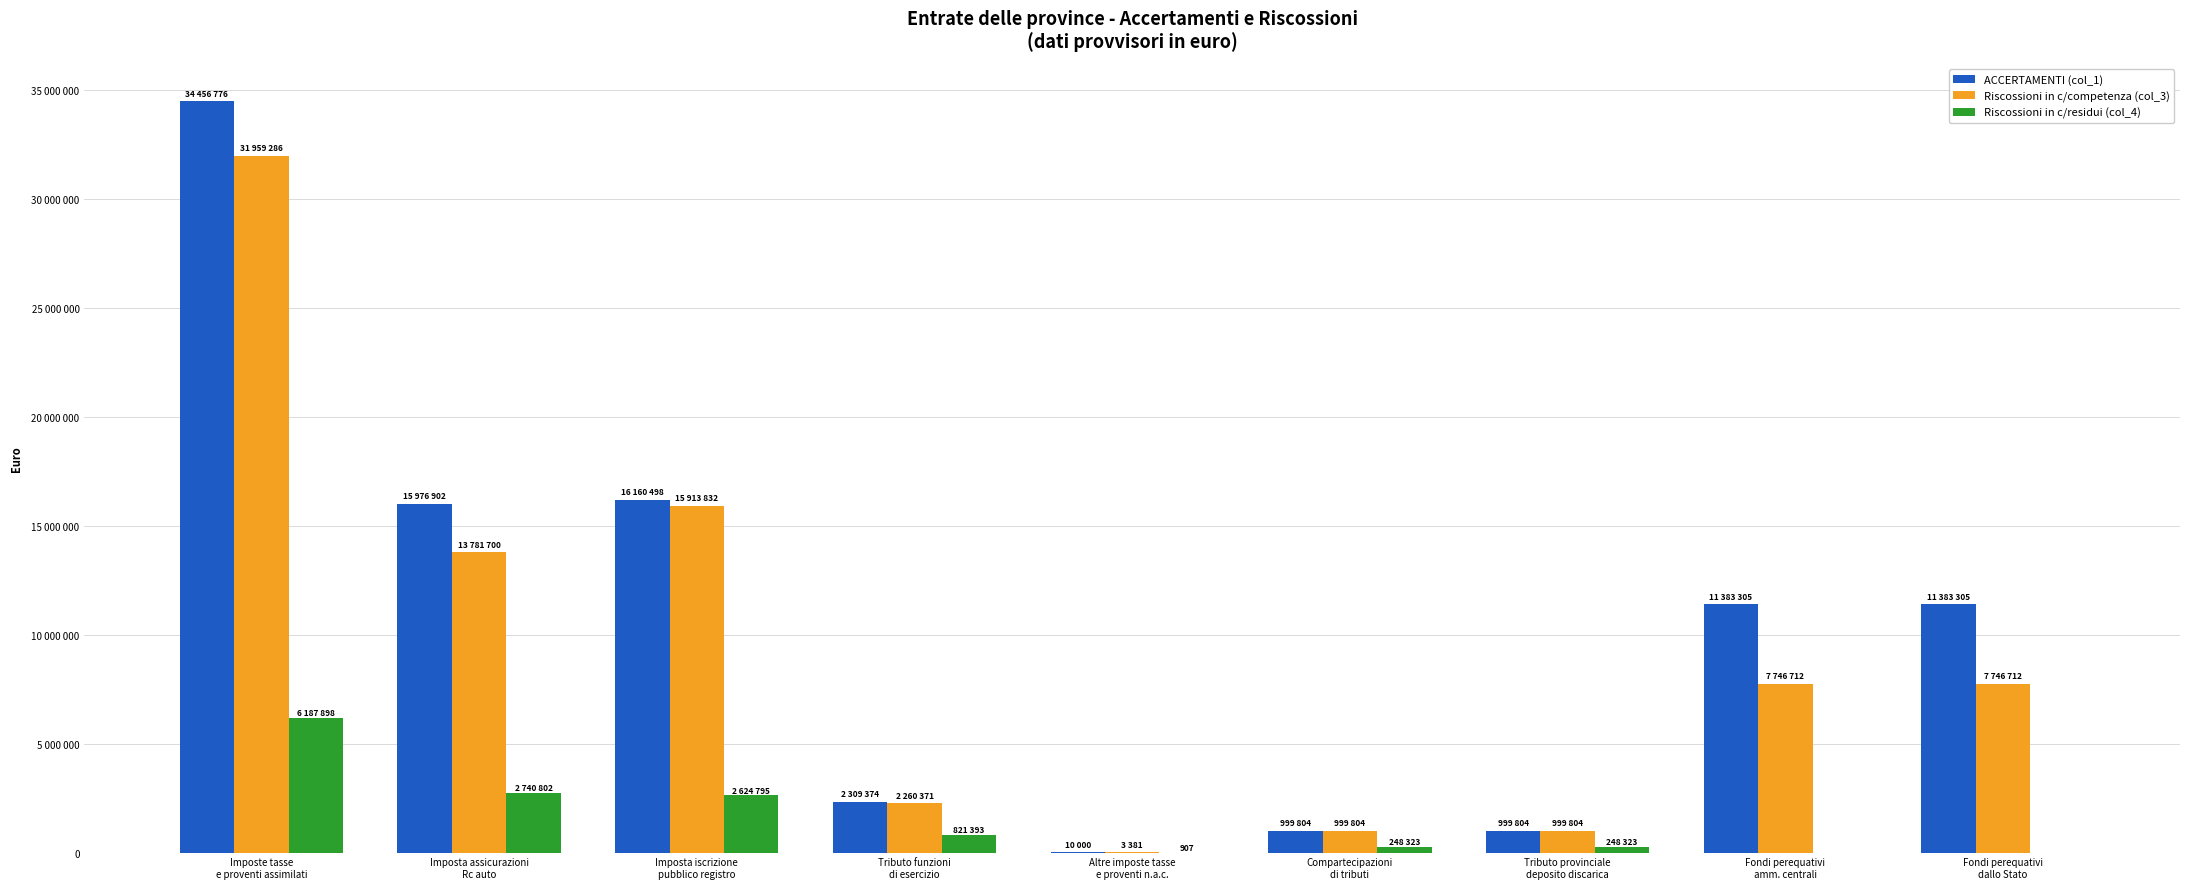

At how many categories does at least one series exceed 17756755?

1